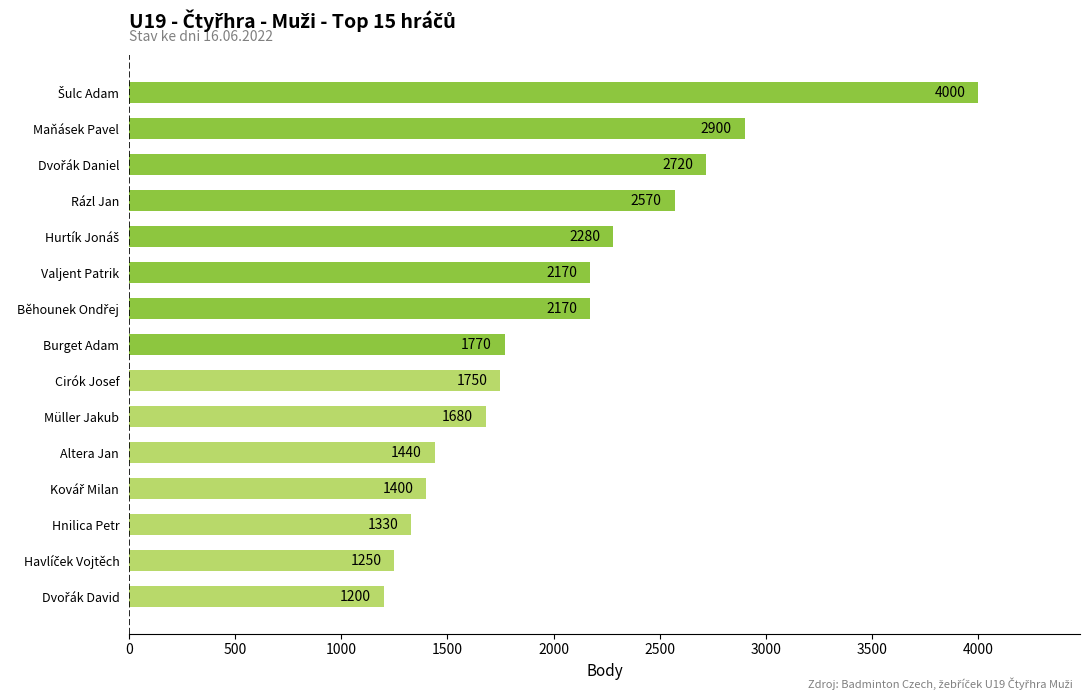

Reading top to bottom, extract all data points from this chart.

4000	2900	2720	2570	2280	2170	2170	1770	1750	1680	1440	1400	1330	1250	1200